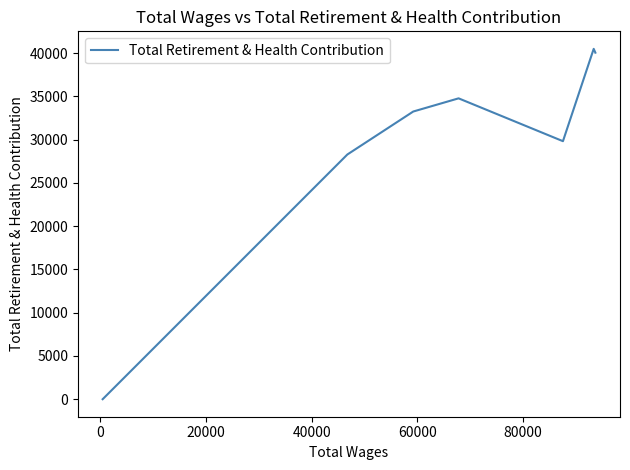

True or false: the data has more than 0 interior local peaks.

True